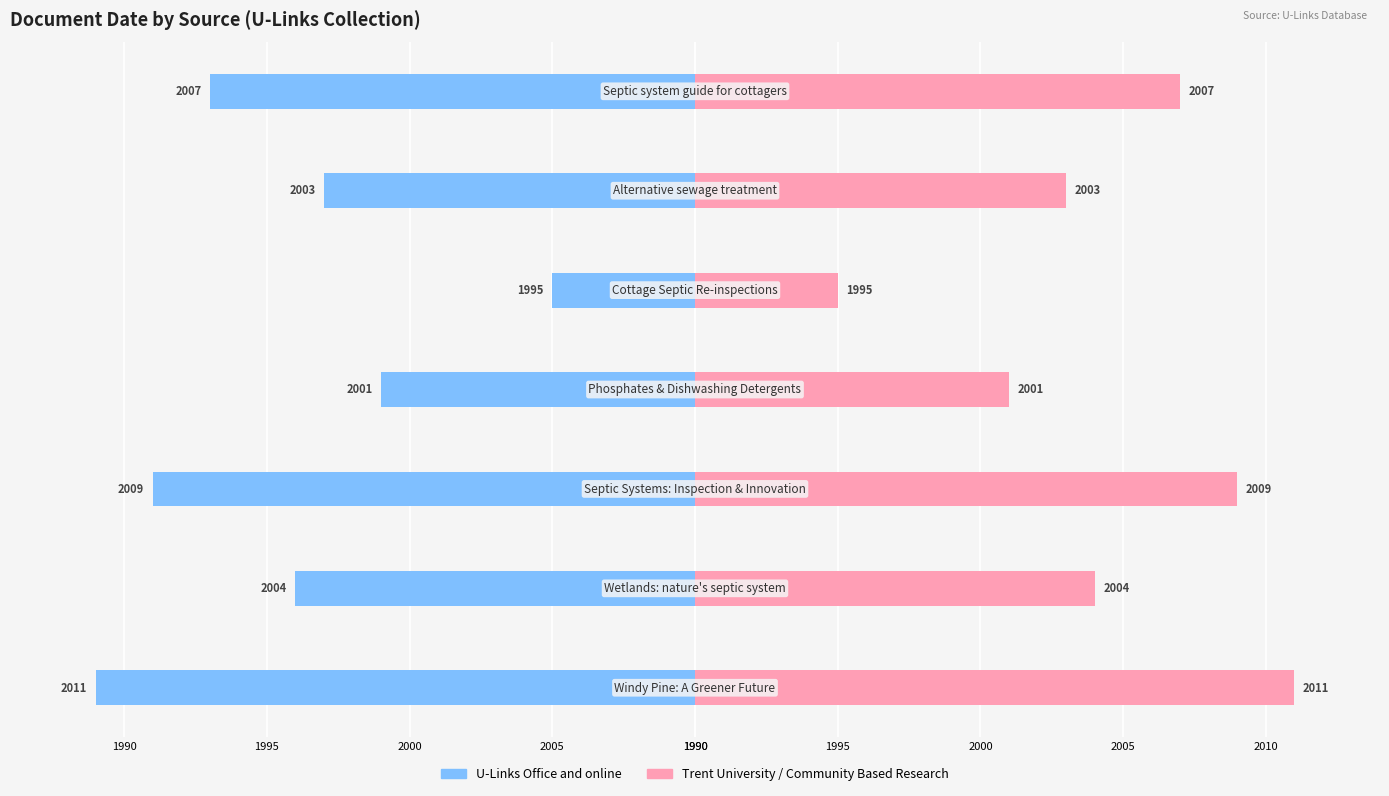

What is the sum of all Trent University / Community Based Research values?

100